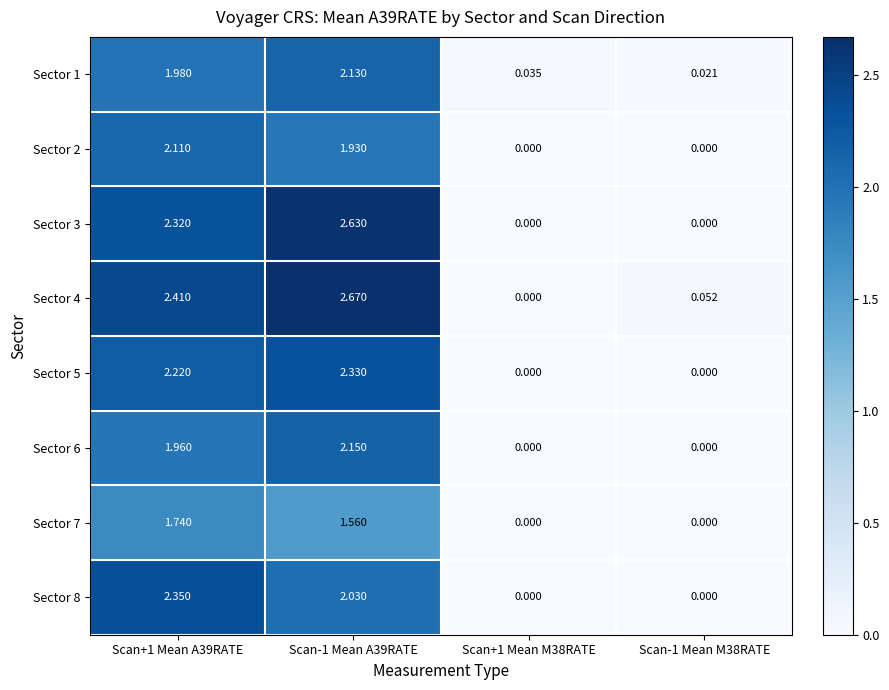

How many distinct data groups are displayed?

8